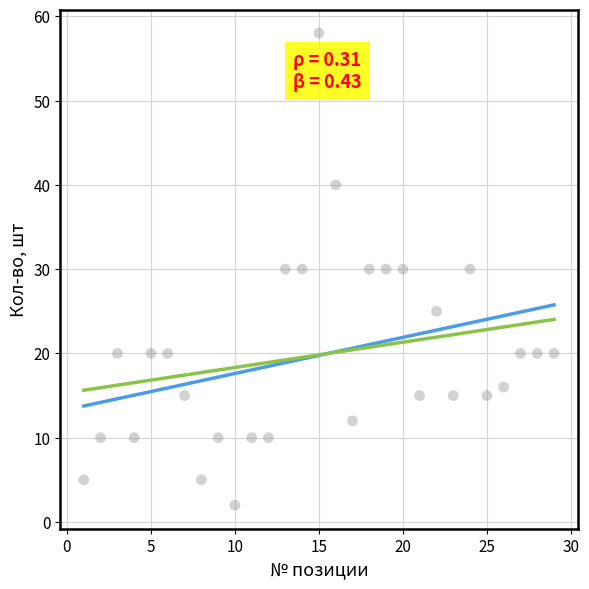

What is the change in value from 7 to 13?

+15